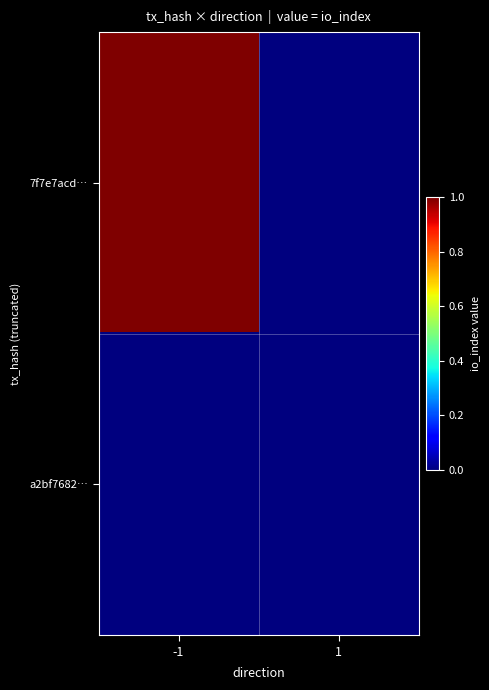

Between -1 and 1, which is larger?

-1